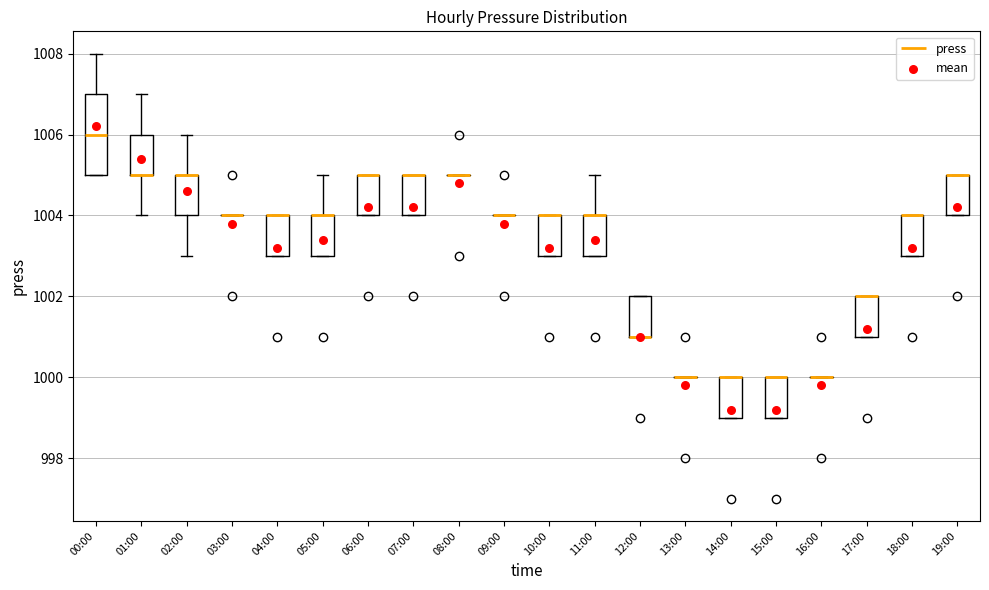

Which box is the tallest, from its lower edge to its upper edge?

00:00